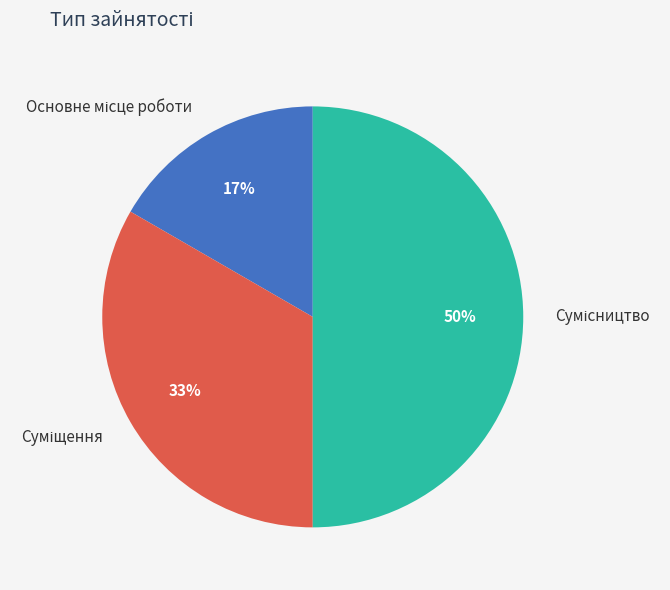

To the nearest percent, what is the average slice percentage?

33%